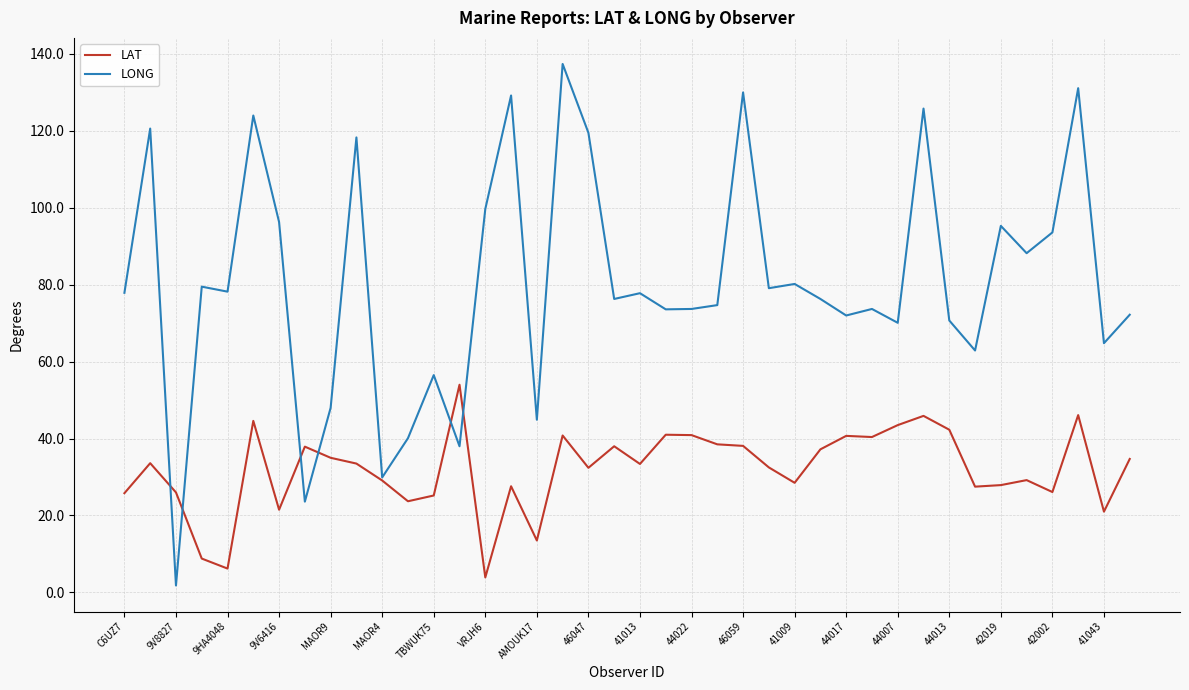

Which series has the largest total across all categories?

LONG